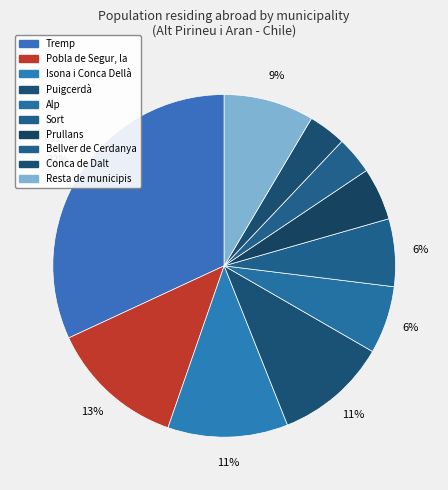

Is there any slice that represents more than half of the pie?

No